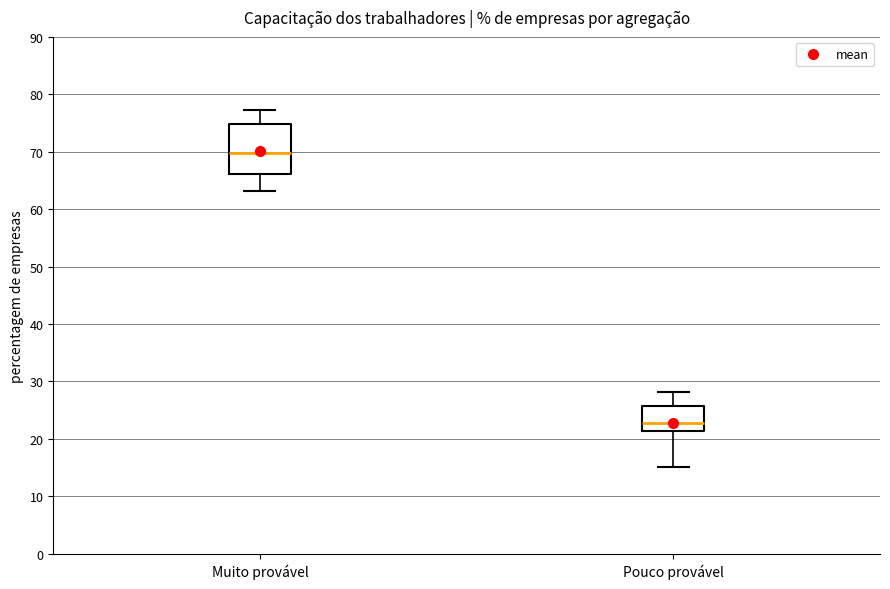

Reading left to right, read every box against the y-axis: the position of its median line, the range the box covers, and the ends of its whiskers. The values are not printed on the chart, so give them approximately, as read against the axis.

Muito provável: median 70, box 66 to 75, whiskers 63 to 77
Pouco provável: median 23, box 21 to 26, whiskers 15 to 28